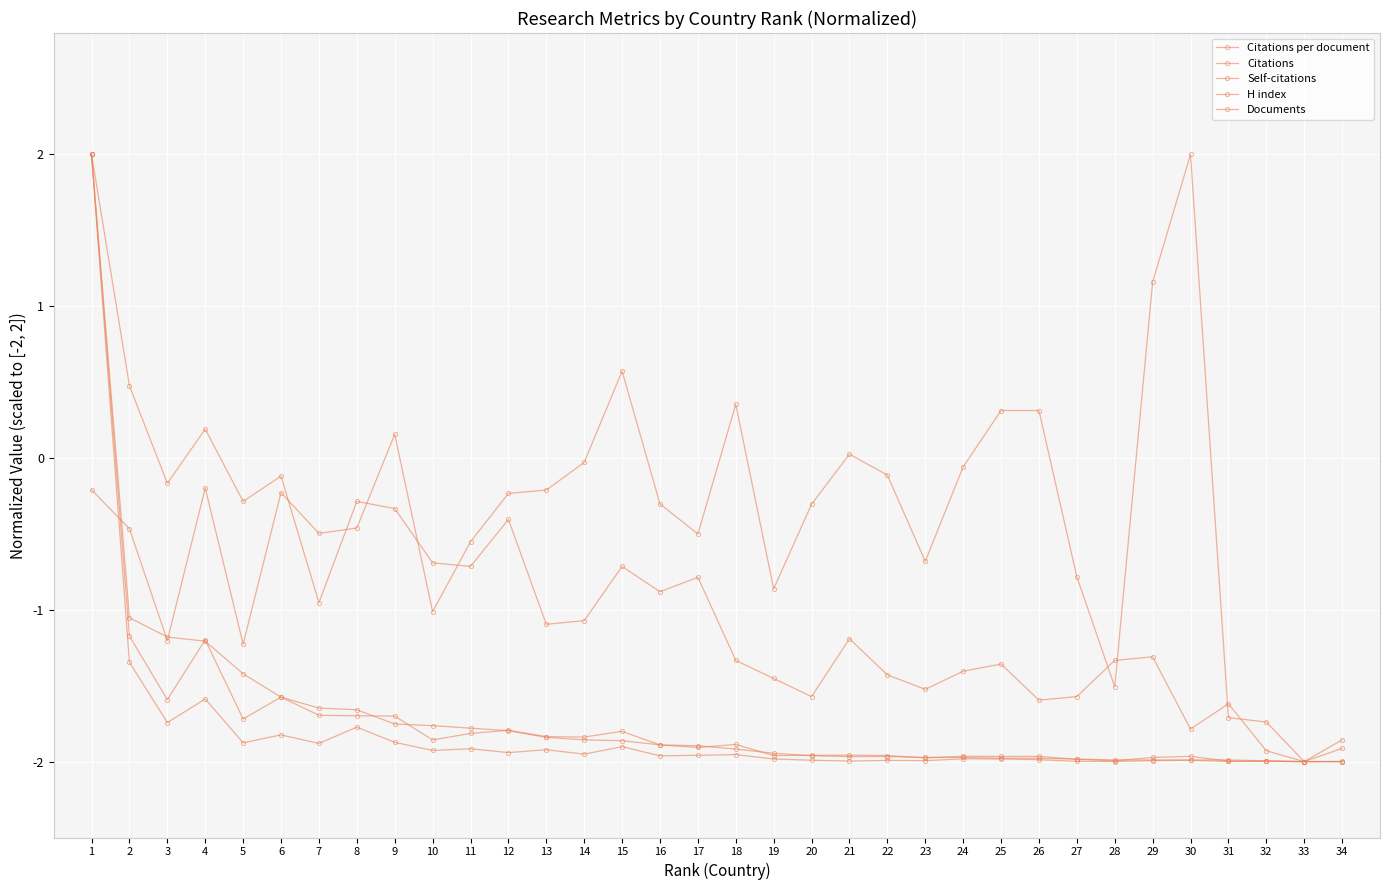

How many negative values does the Self-citations series have?

33